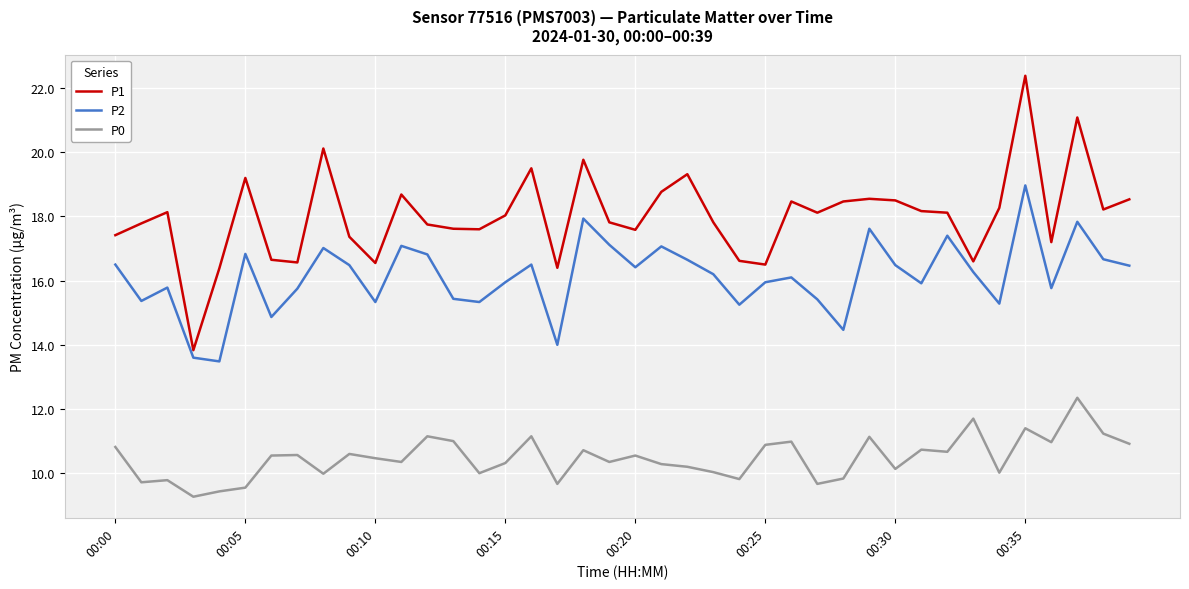

At how many categories does at least one series exceed 12?

40